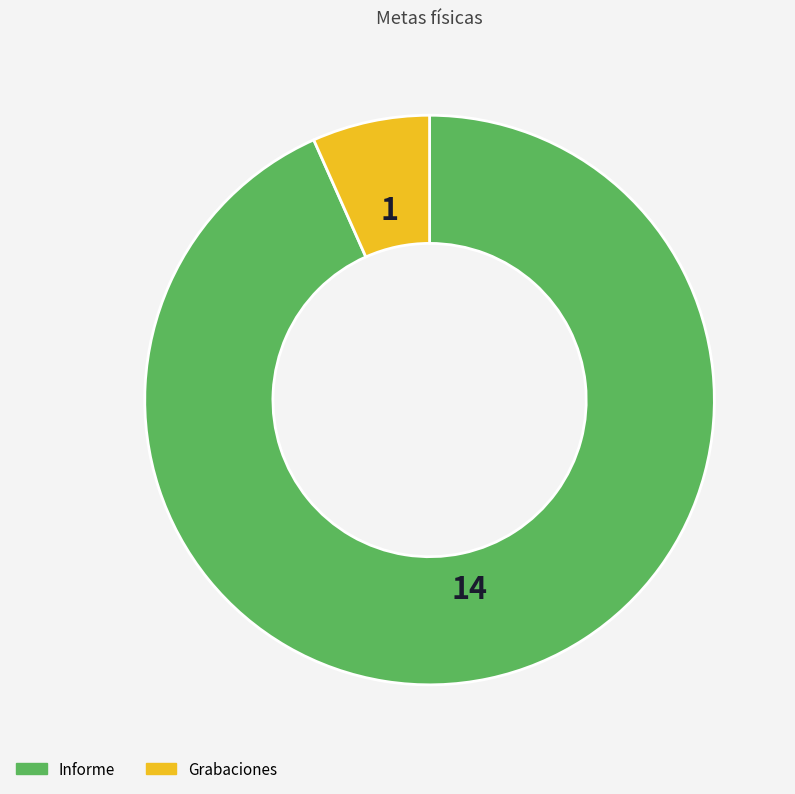

Combined, do Informe and Grabaciones account for over 50%?

Yes